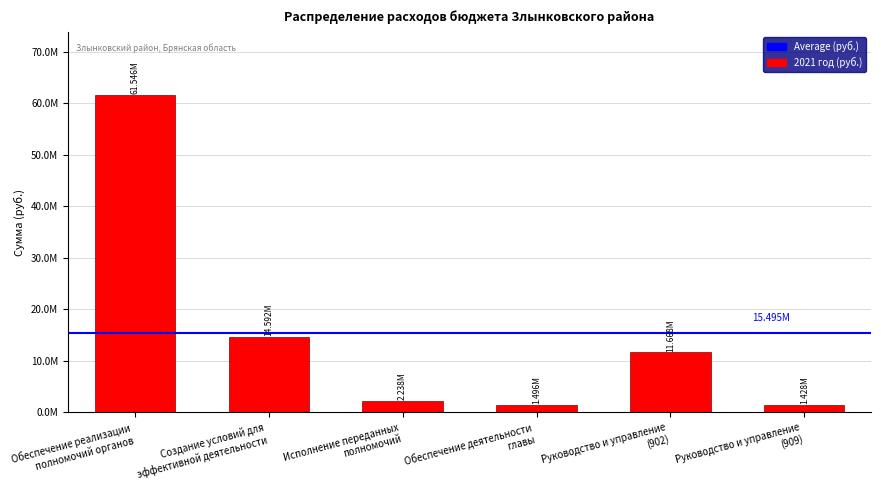

Are the bars horizontal?

No